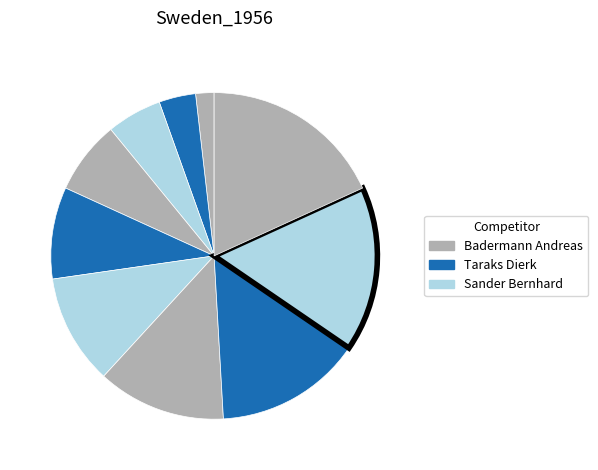

Count the number of slices in the pie.

10